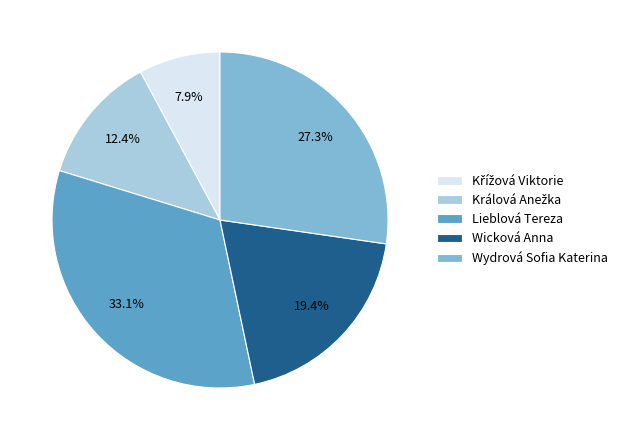

Between Lieblová Tereza and Wydrová Sofia Katerina, which is larger?

Lieblová Tereza